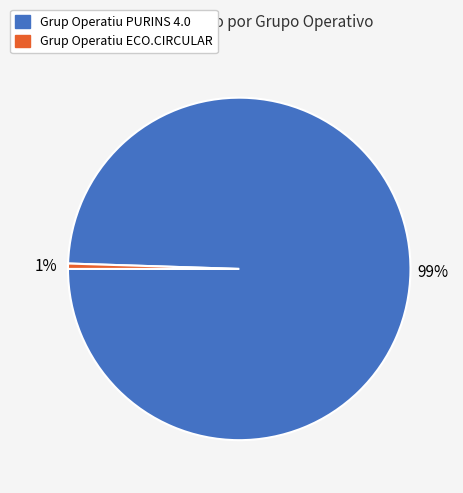

The Grup Operatiu PURINS 4.0 slice represents 89% of the pie. True or false?

False